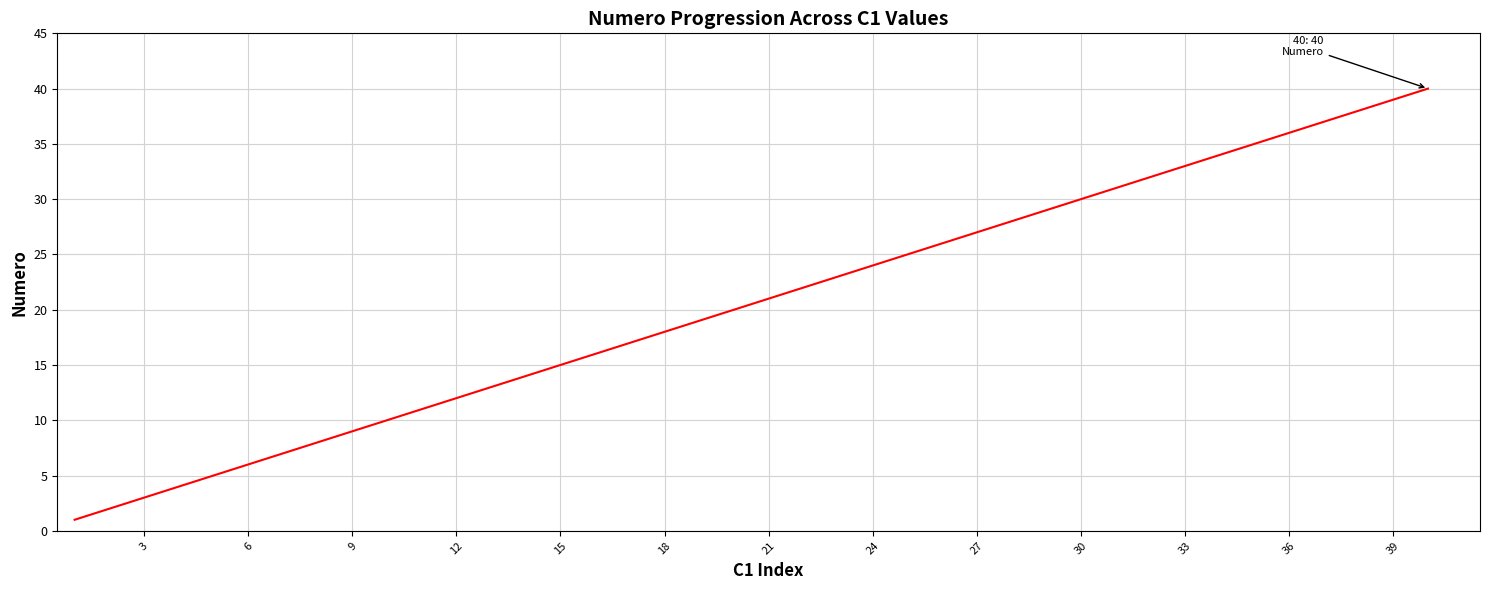

What is the difference between the maximum and minimum values?

39